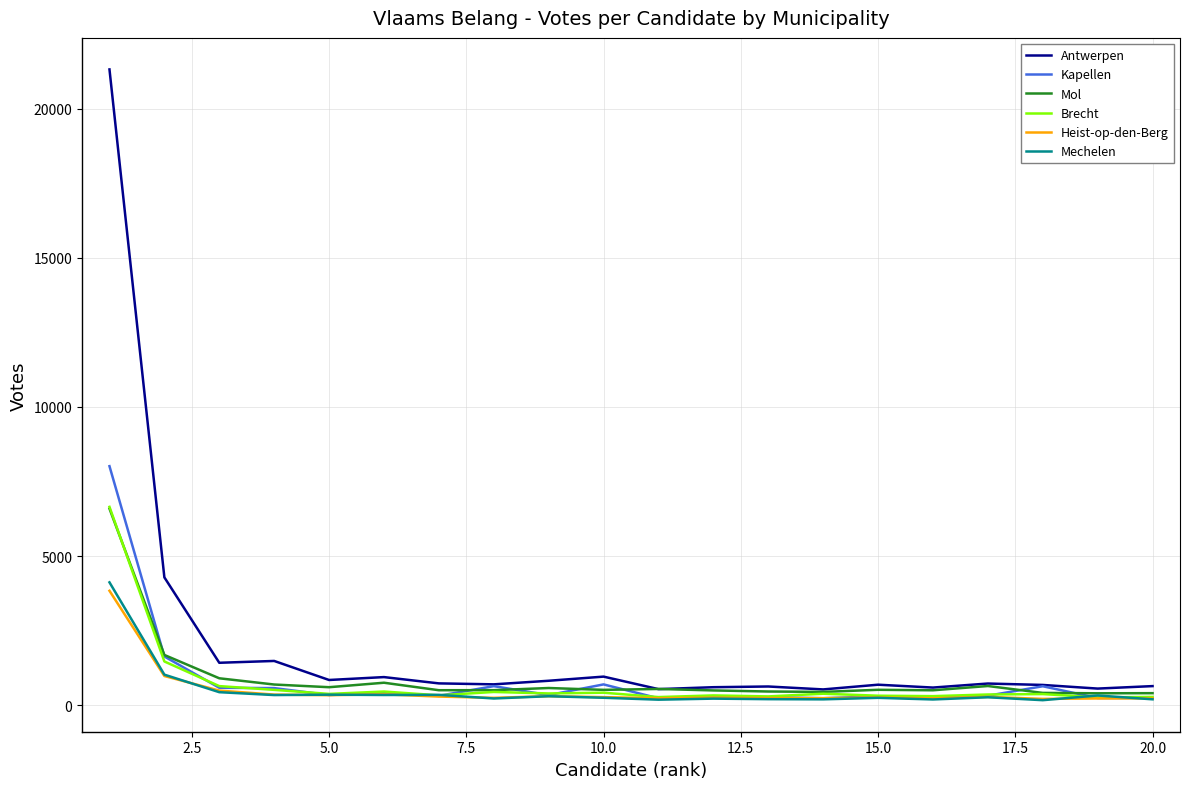

What is the maximum value shown in the chart?

21315